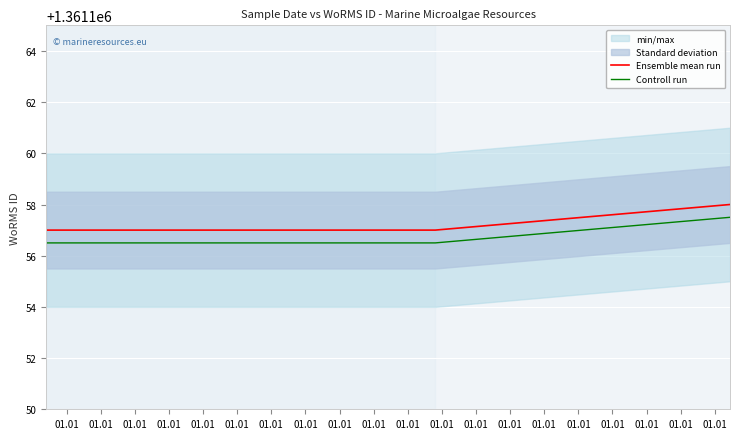

What is the minimum value for Ensemble mean run?

1361157.0